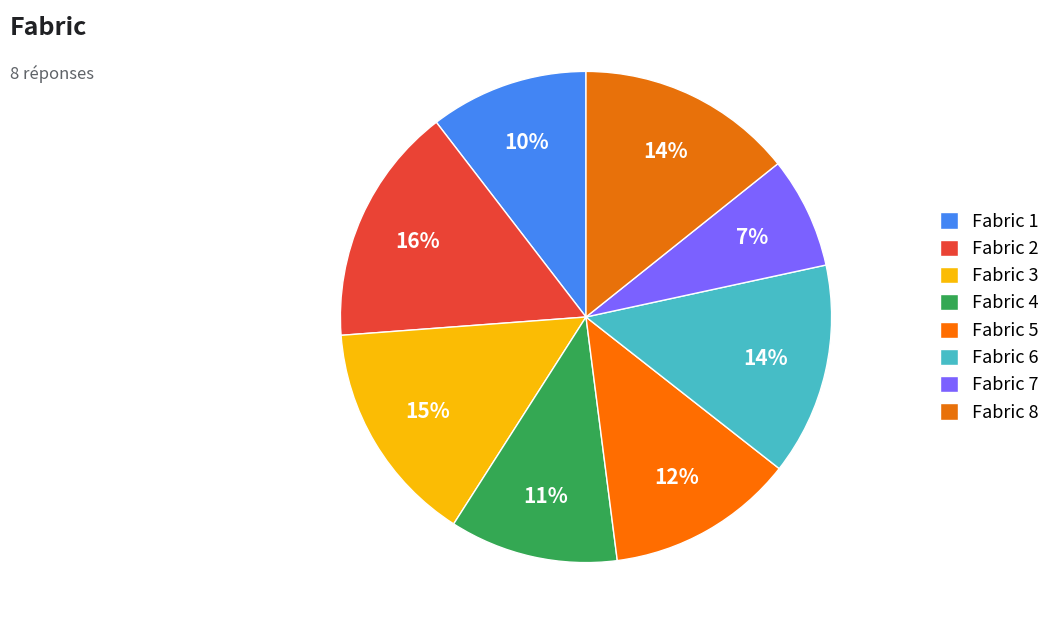

Count the number of slices in the pie.

8